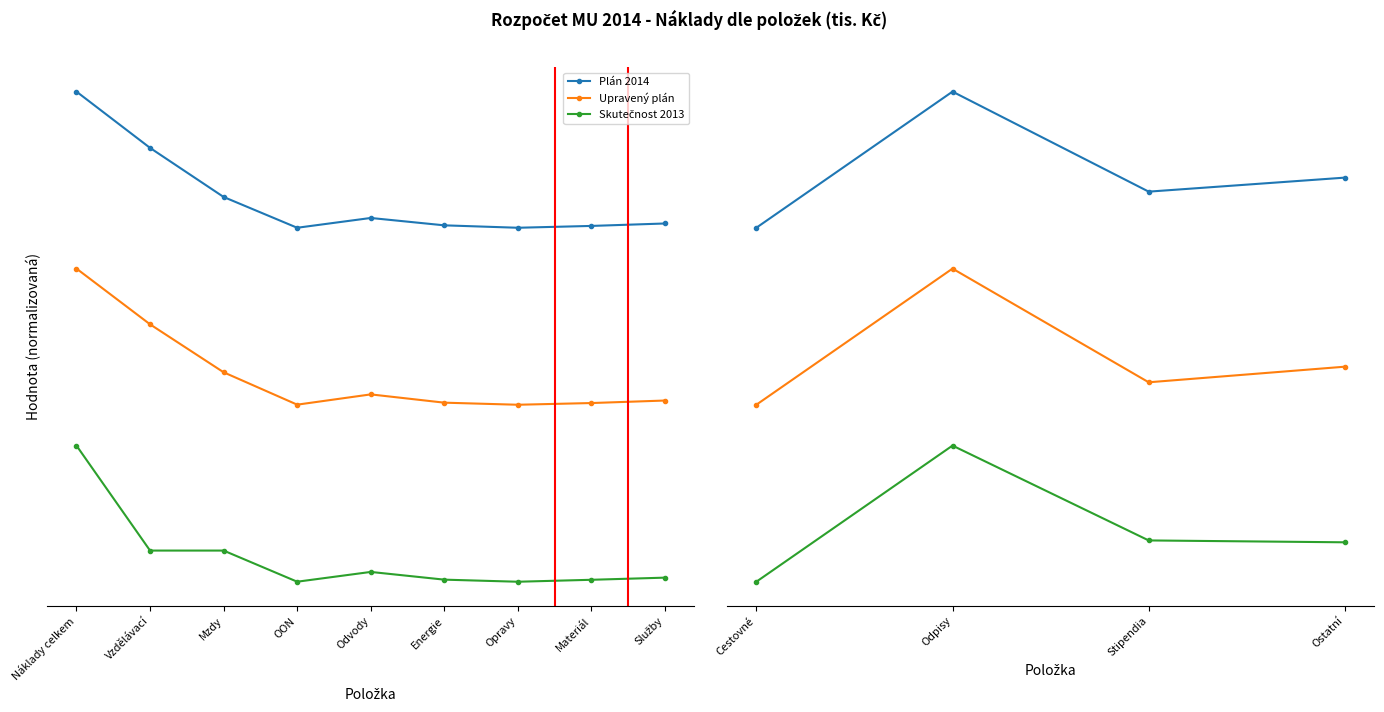

The value of Plán 2014 at Odpisy is 2.1. True or false?

False